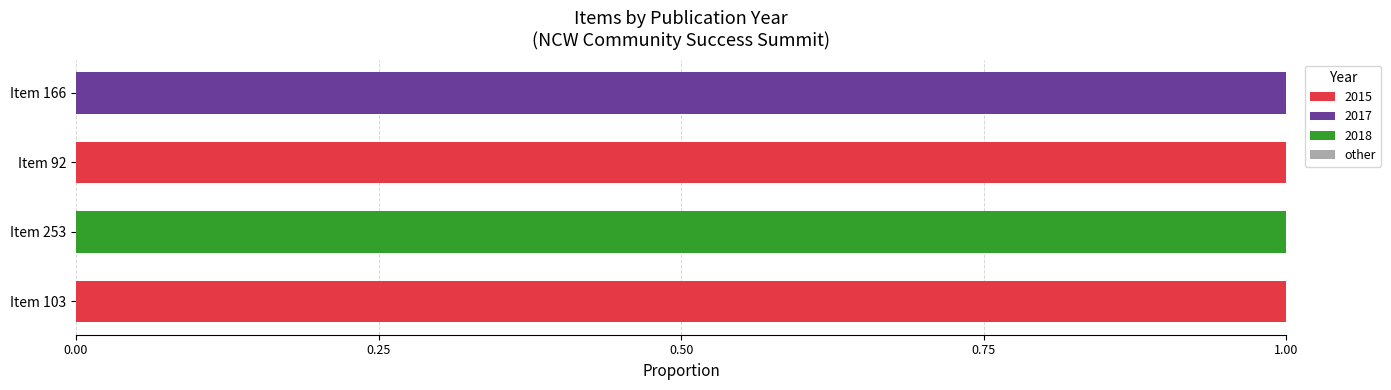

Is it true that 2015 equals 1 at Item 92?

True